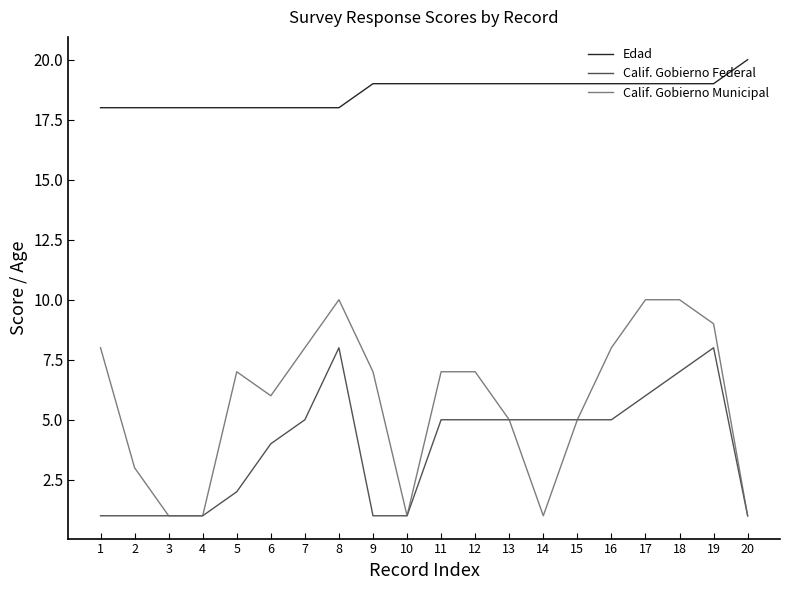

The Calif. Gobierno Municipal series shows 16 at 18. True or false?

False